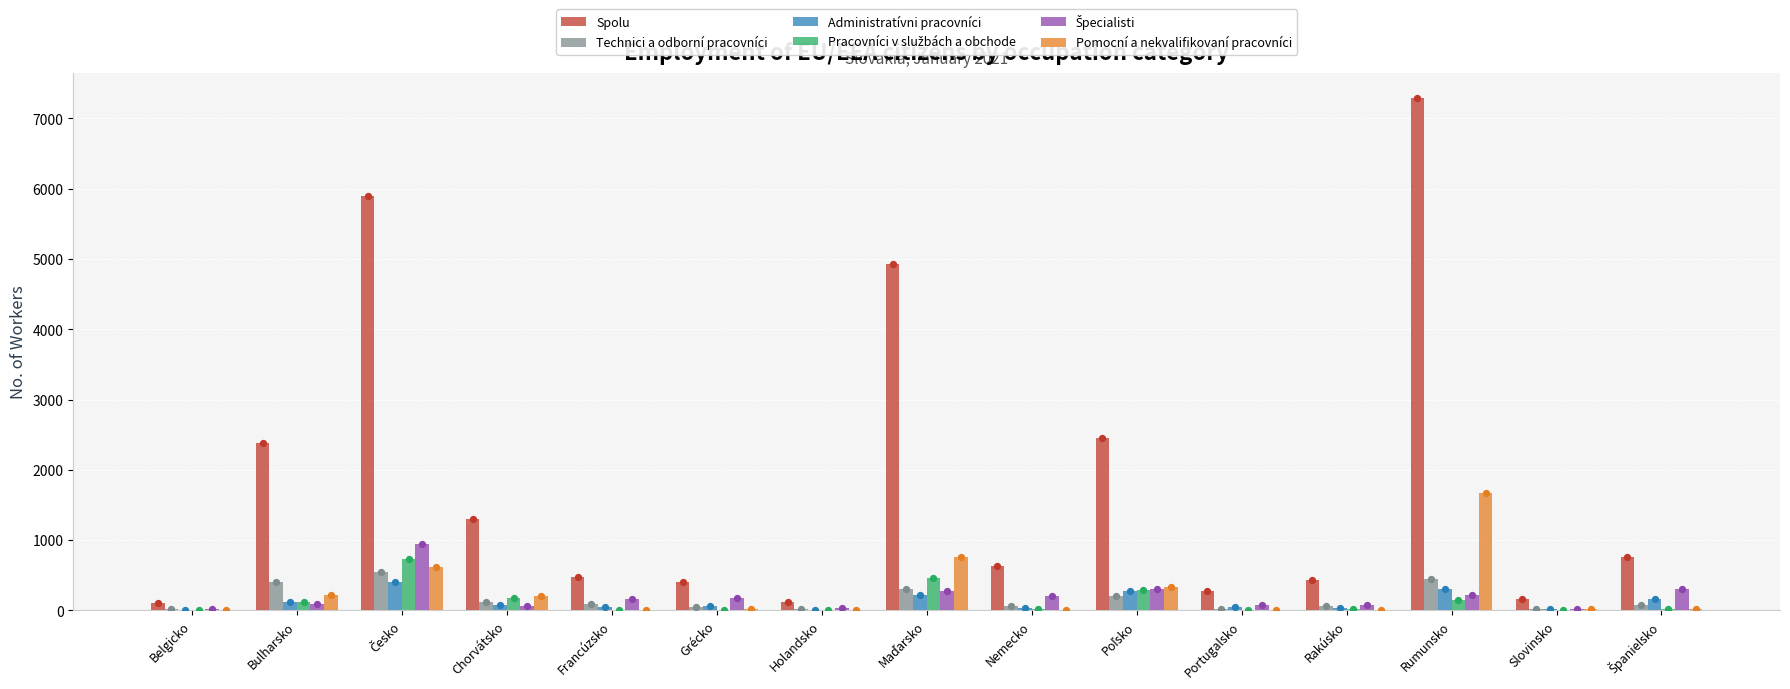

What are all the series names shown in the legend?

Spolu, Technici a odborní pracovníci, Administratívni pracovníci, Pracovníci v službách a obchode, Špecialisti, Pomocní a nekvalifikovaní pracovníci